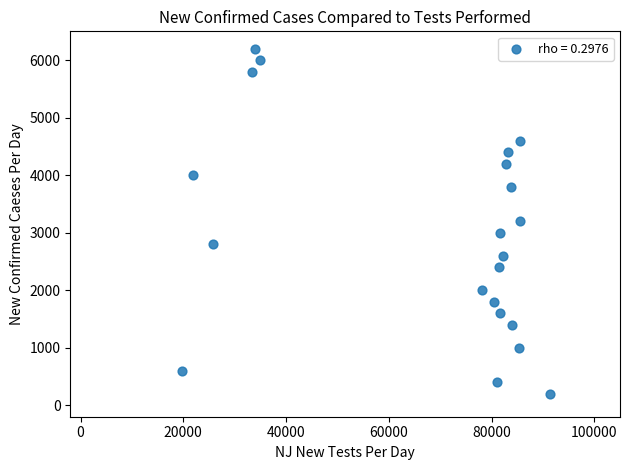

What is the range of Y values (max minus min)?

6000